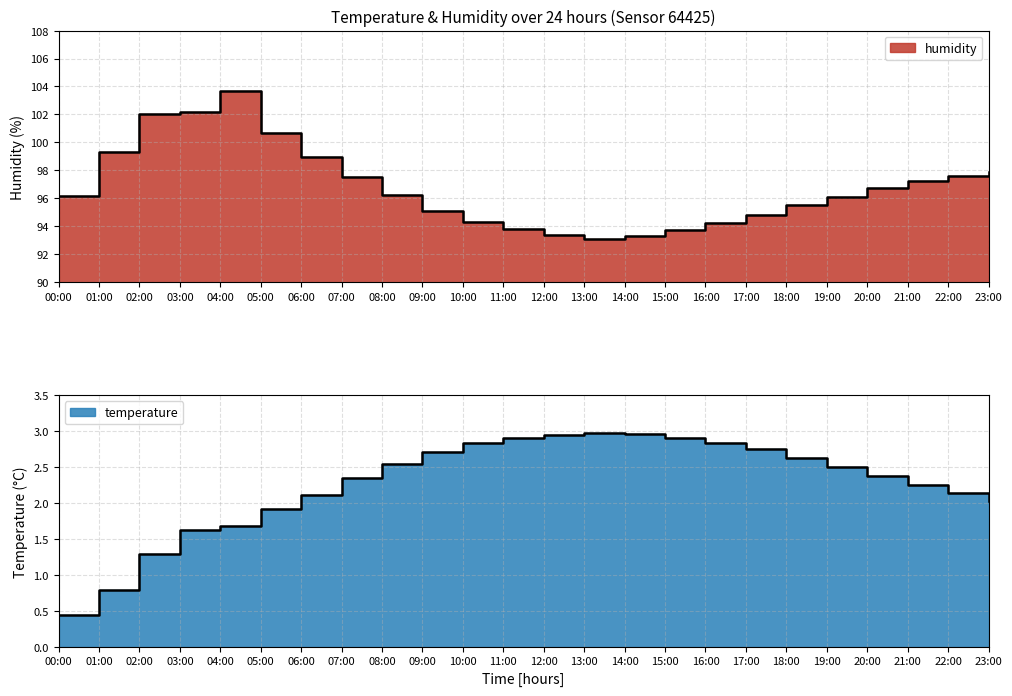

At which category does temperature reach its first local peak?

13:00